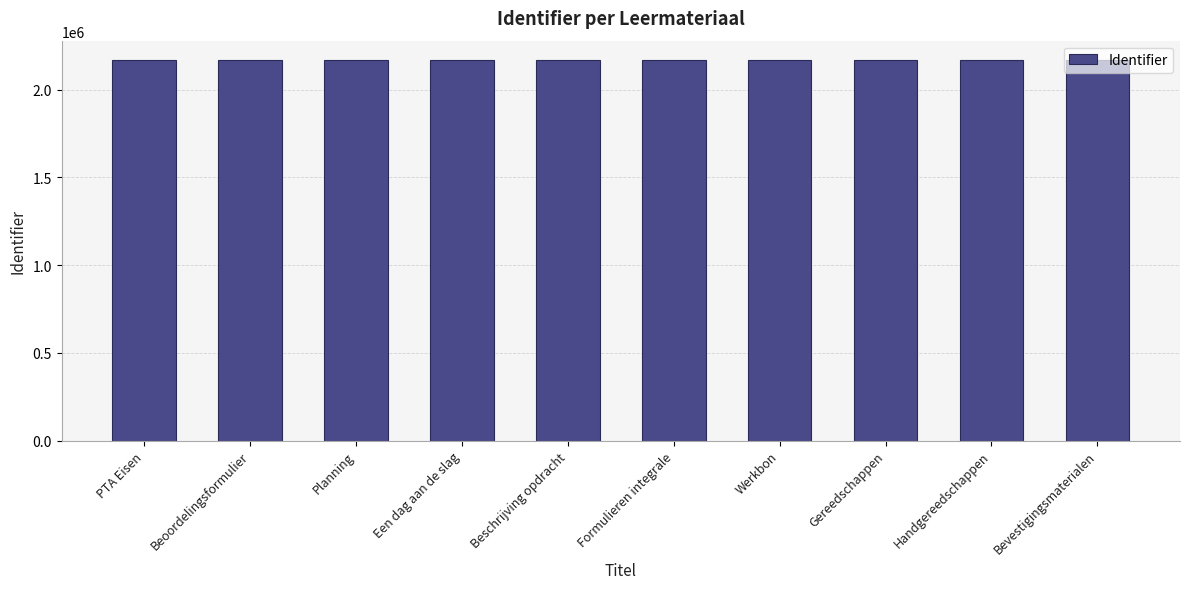

What is the difference between the values at Een dag aan de slag and Planning?

1